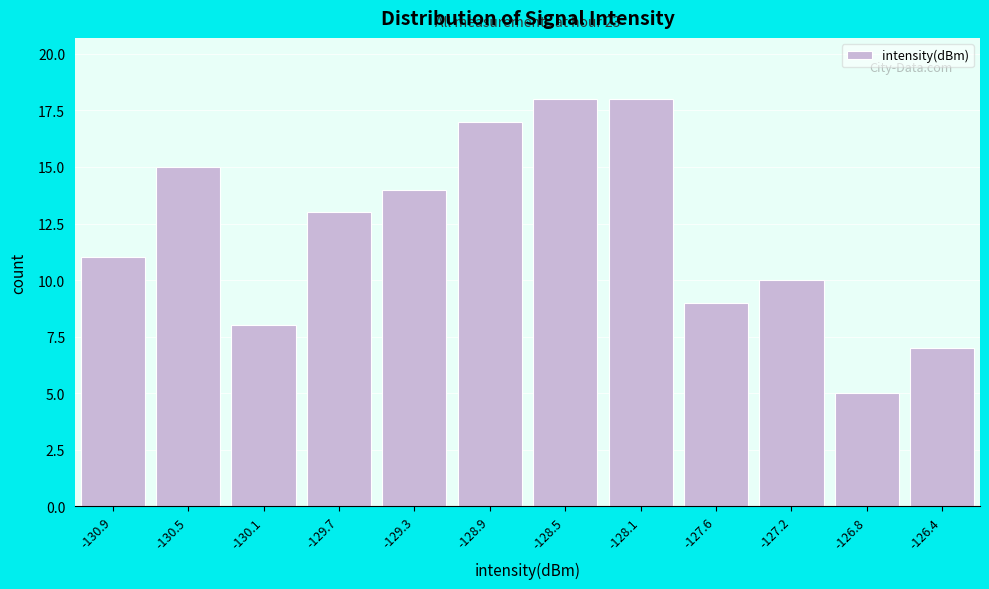

Reading left to right, extract all data points from this chart.

11	15	8	13	14	17	18	18	9	10	5	7